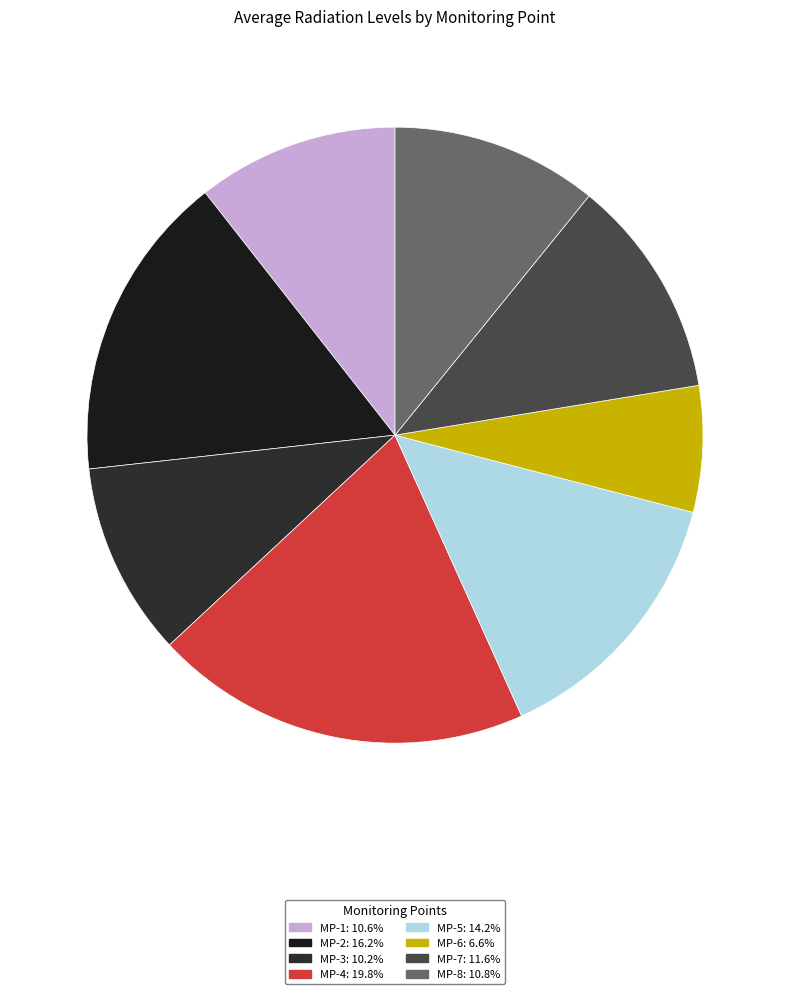

Does MP-1 account for over 50% of the chart?

No